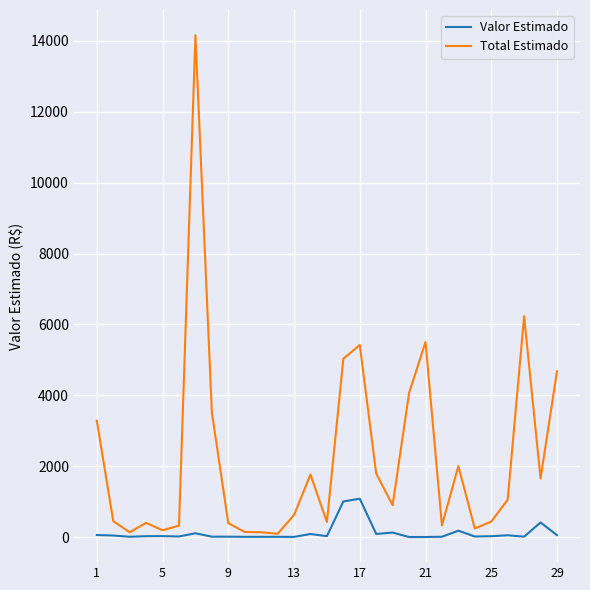

How many categories are shown in the chart?

29